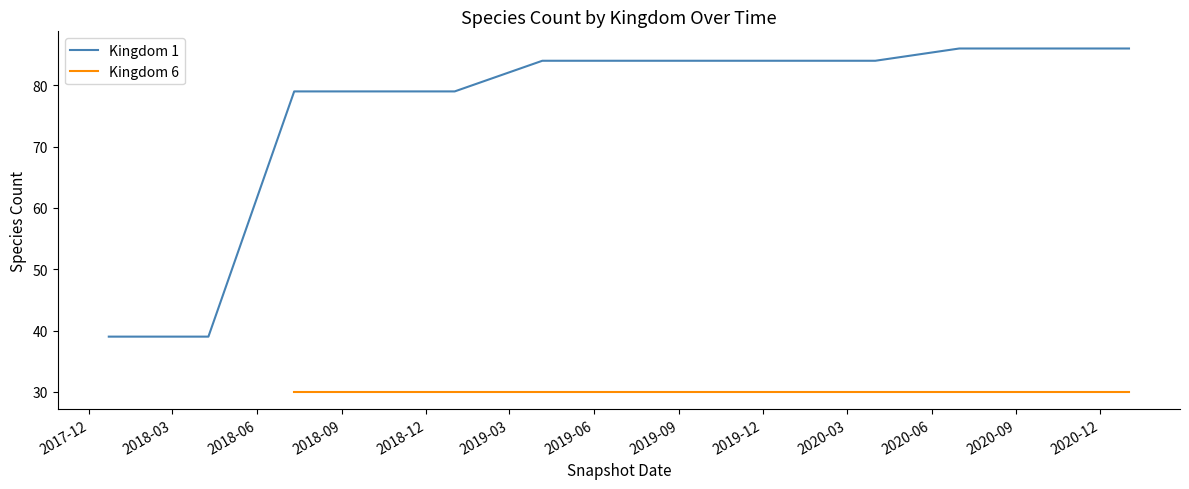

What is the sum of the Kingdom 1 values at 2019-10-09 and 2020-07-01?

170